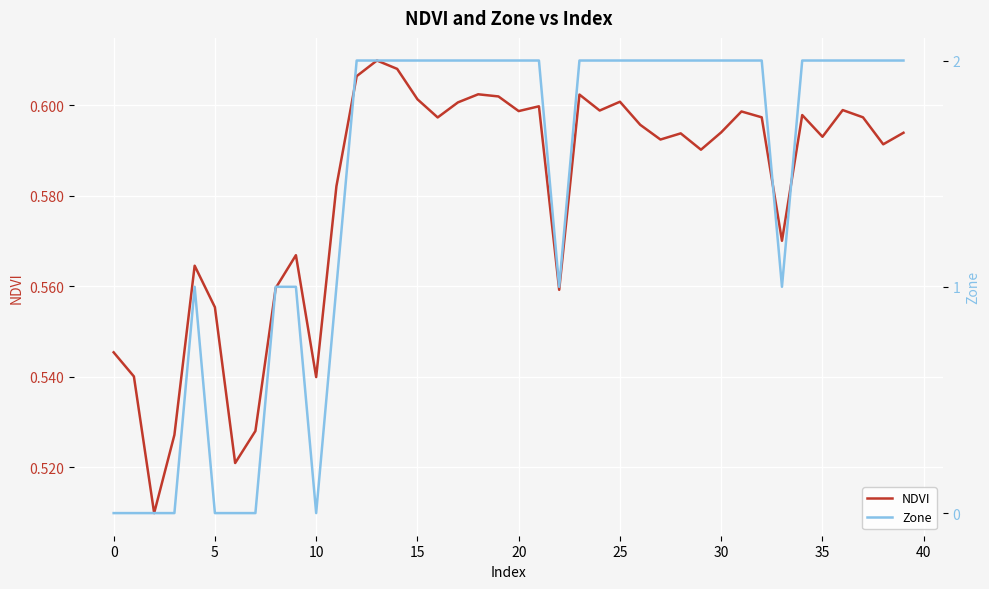

True or false: Zone has a value of 0.9 at 27.

False